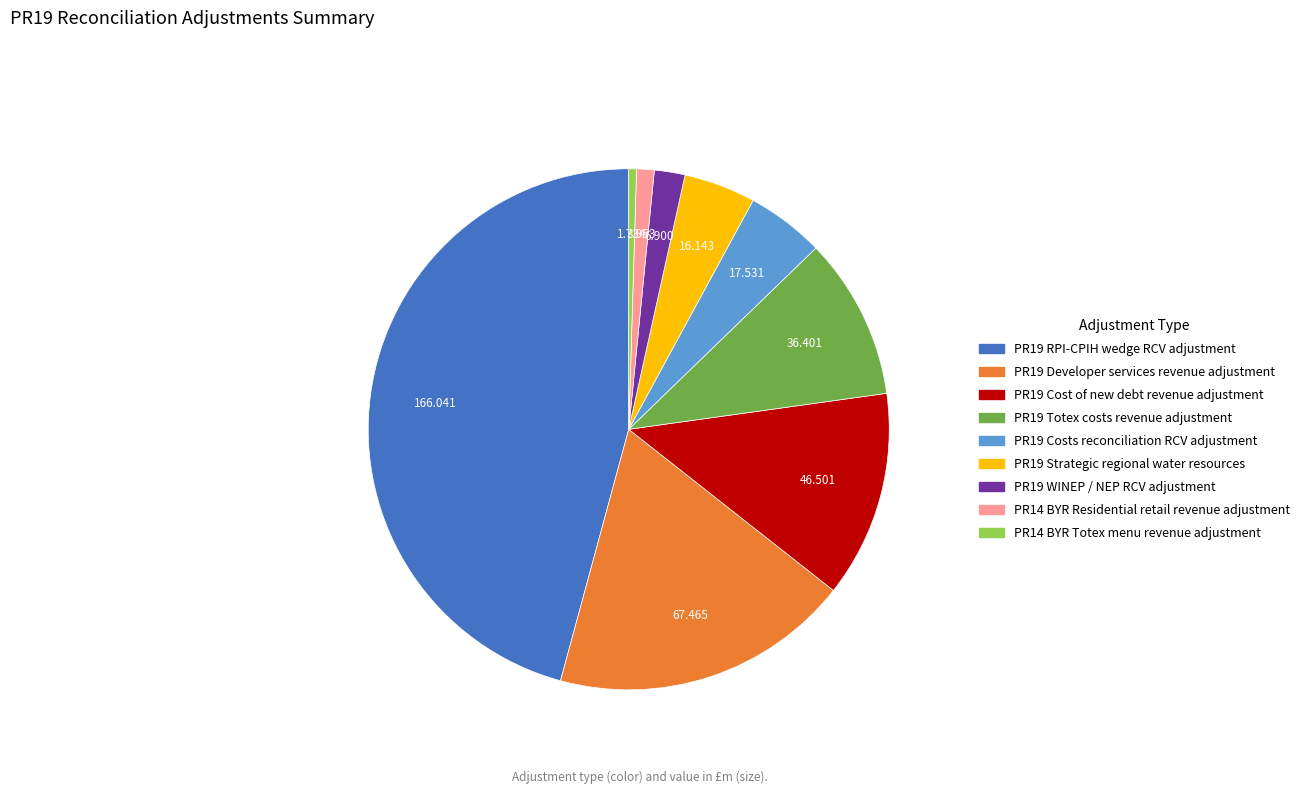

Is PR19 WINEP / NEP RCV adjustment the majority of the pie?

No